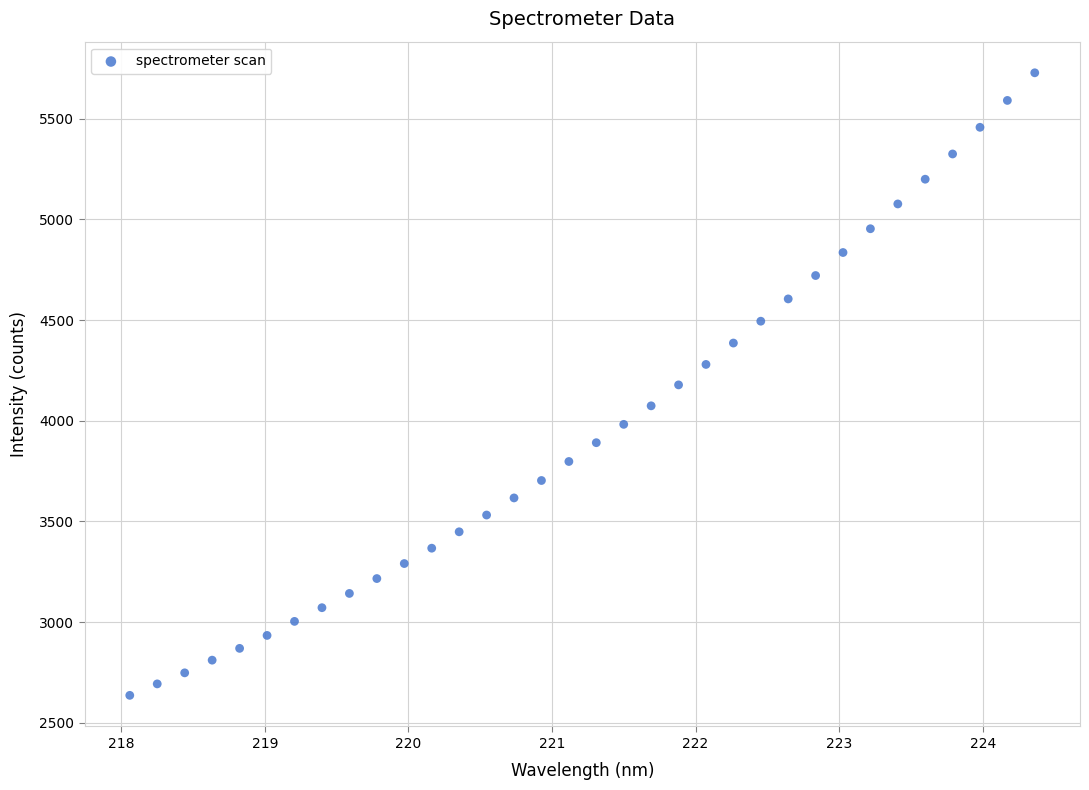

What is the range of Y values (max minus min)?

3092.3